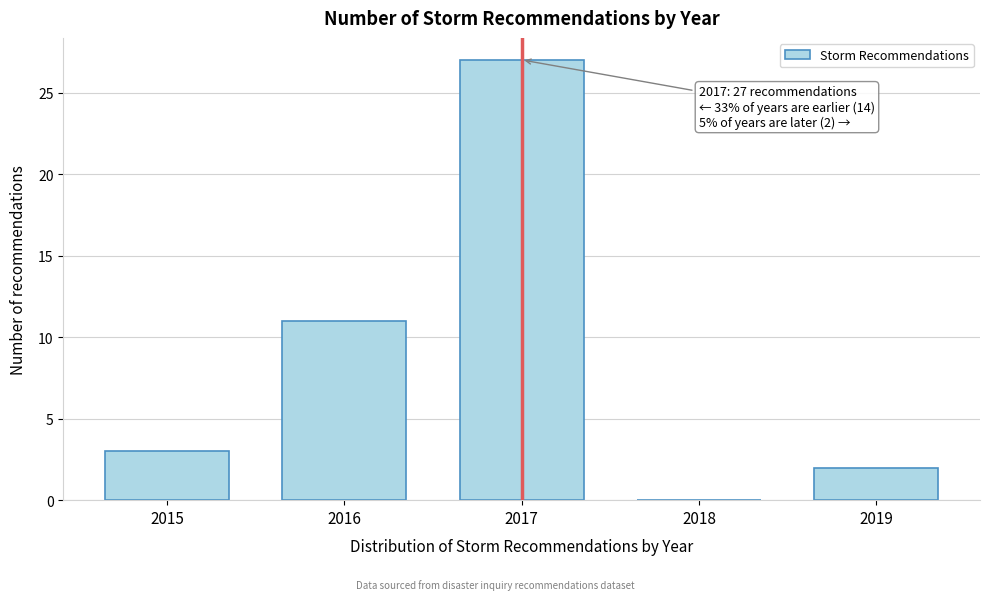

Reading left to right, transcribe all the data shown in this chart.

2015=3	2016=11	2017=27	2018=0	2019=2